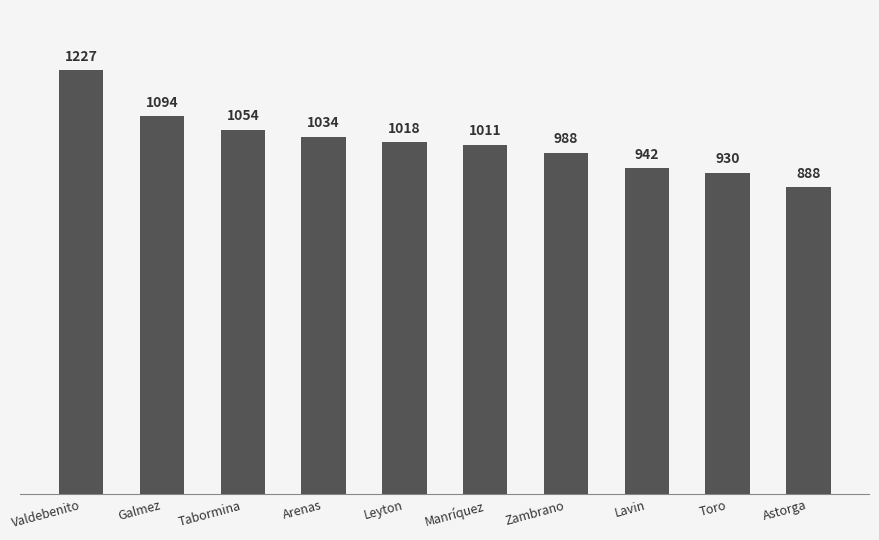

At which label does the data first exceed 1018?

Valdebenito